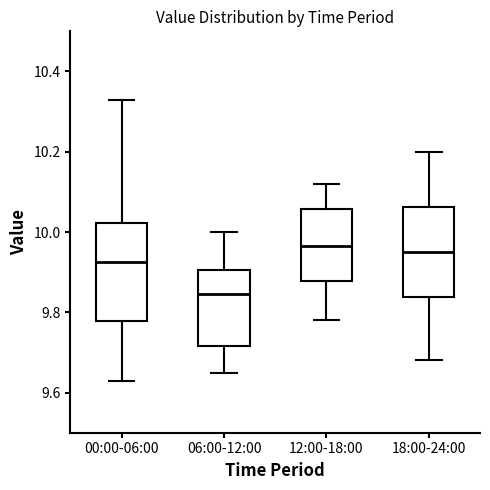

Which box is the tallest, from its lower edge to its upper edge?

00:00-06:00